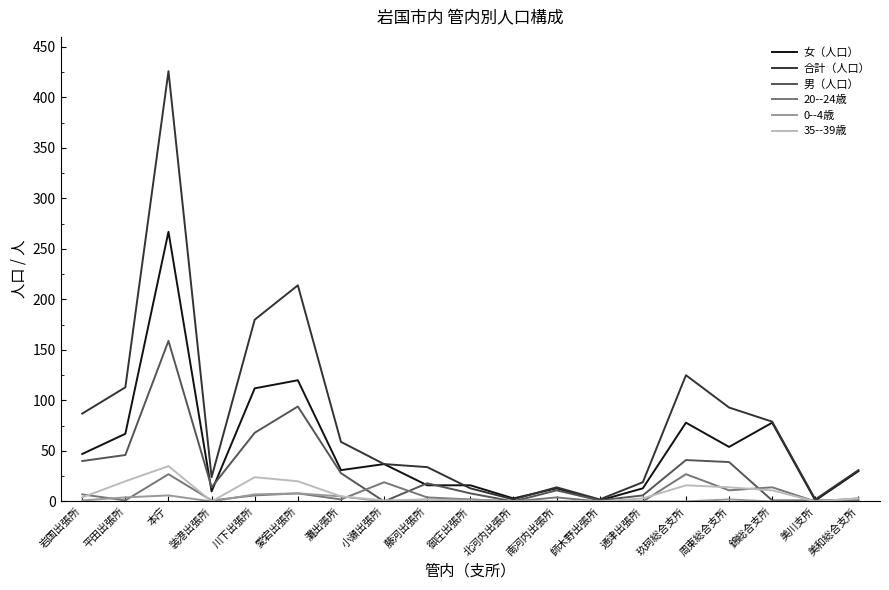

What is the total value across all series at 平田出張所?

251